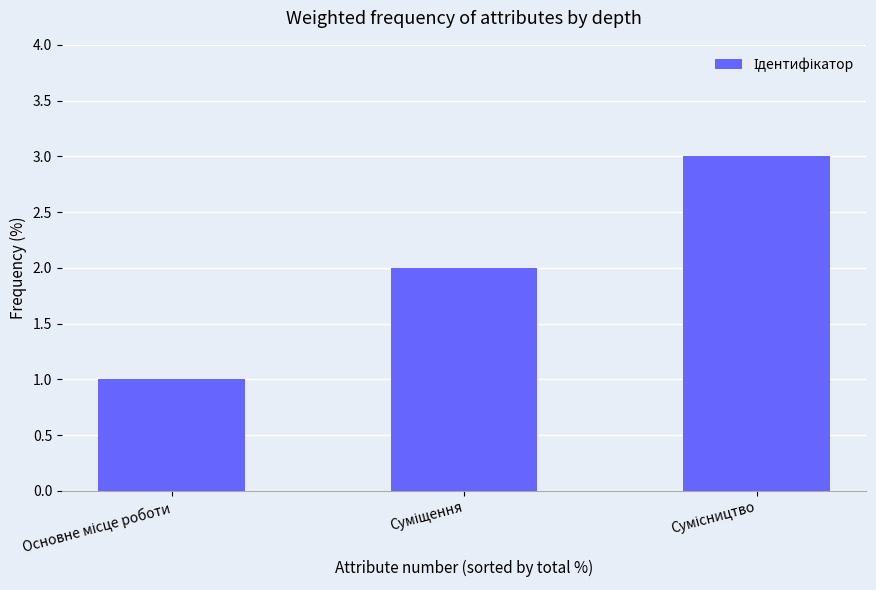

What is the smallest value displayed?

1